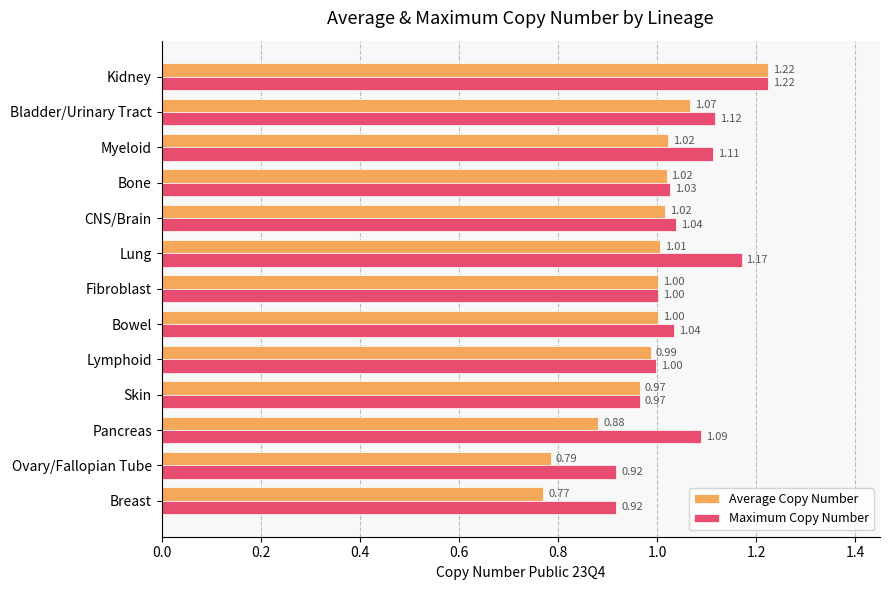

List the series in order of their overall mean, highest first.

Maximum Copy Number, Average Copy Number